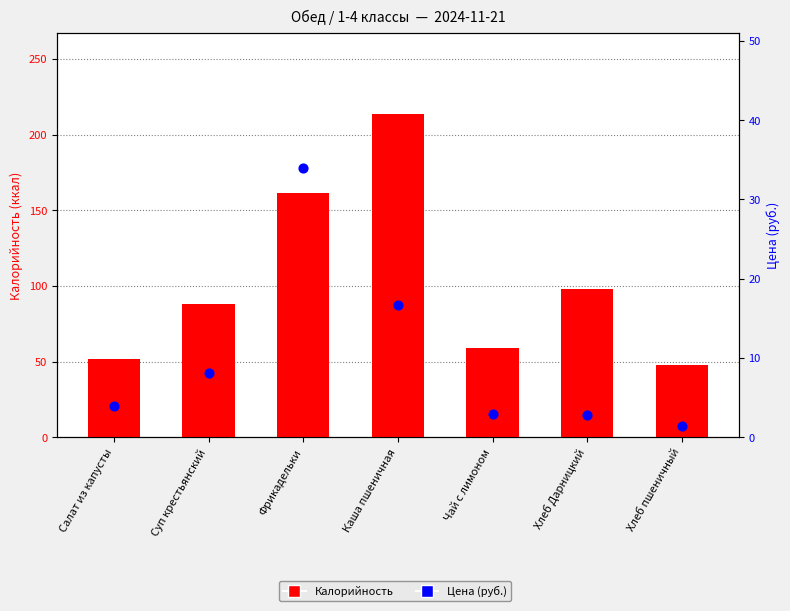

Is the value of Цена (руб.) at Чай с лимоном greater than the value of Калорийность at Суп крестьянский?

No